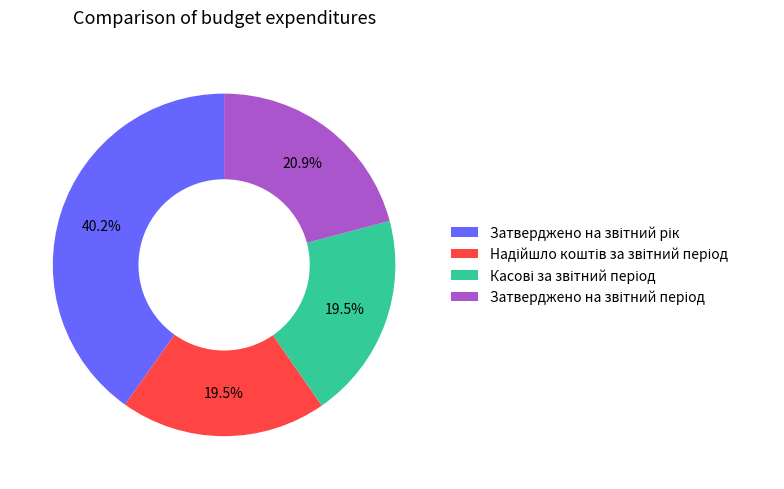

Is there any slice that represents more than half of the pie?

No